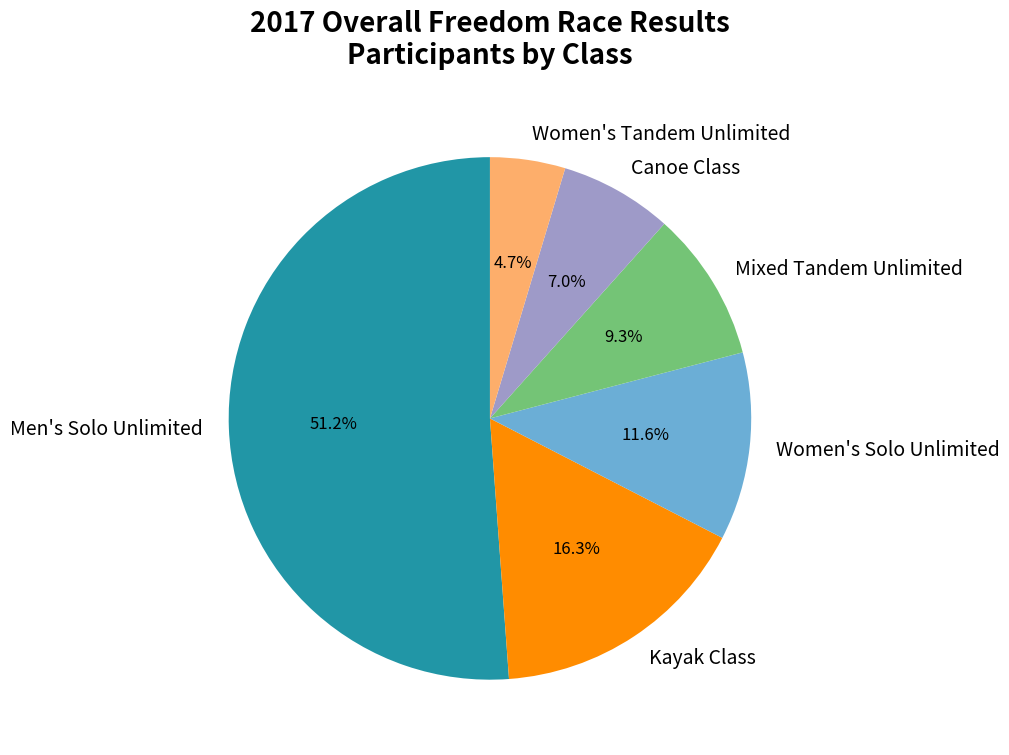

To the nearest percent, what is the combined percentage of Women's Solo Unlimited and Men's Solo Unlimited?

63%